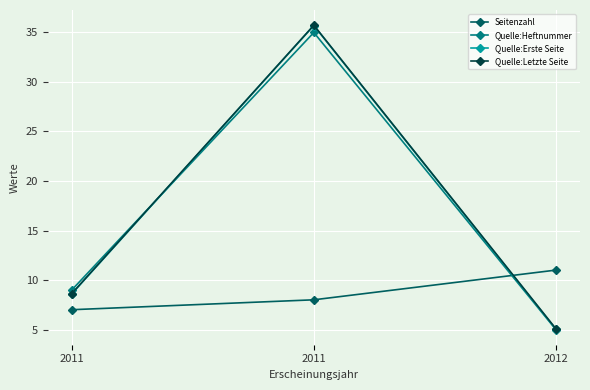

What is the total value across all series at 2012?

26.1